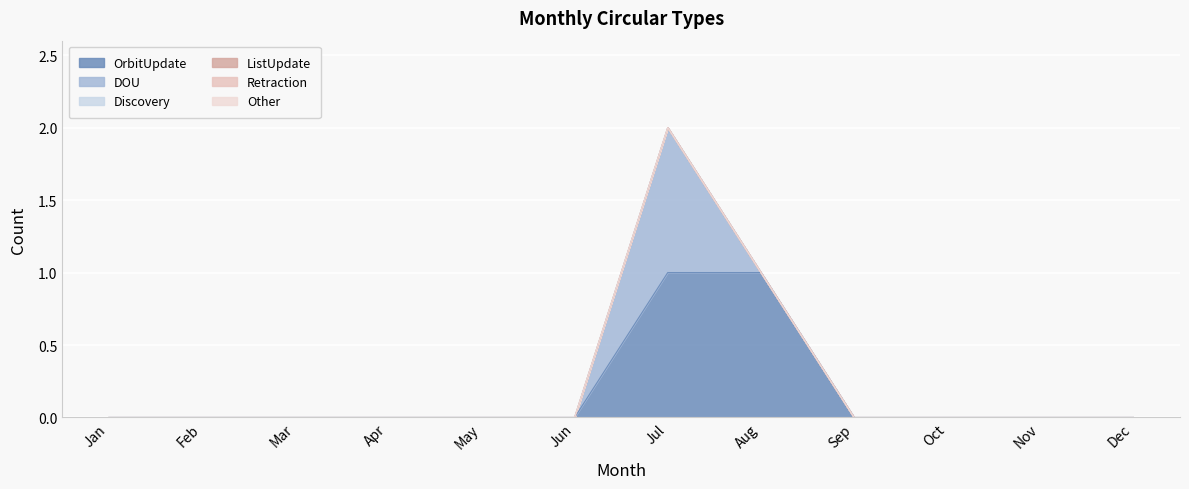

Where is Discovery nearest to the value 0?

Jan